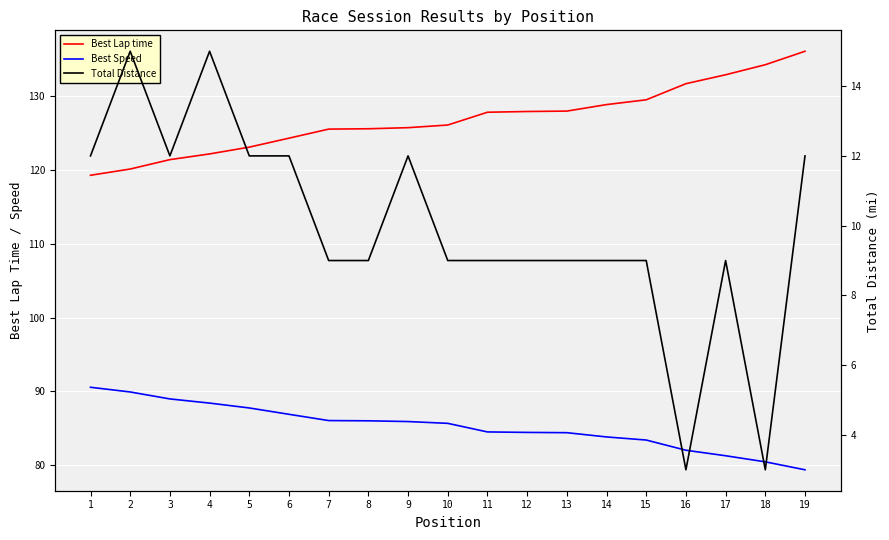

True or false: Total Distance and Best Speed cross at least once.

False